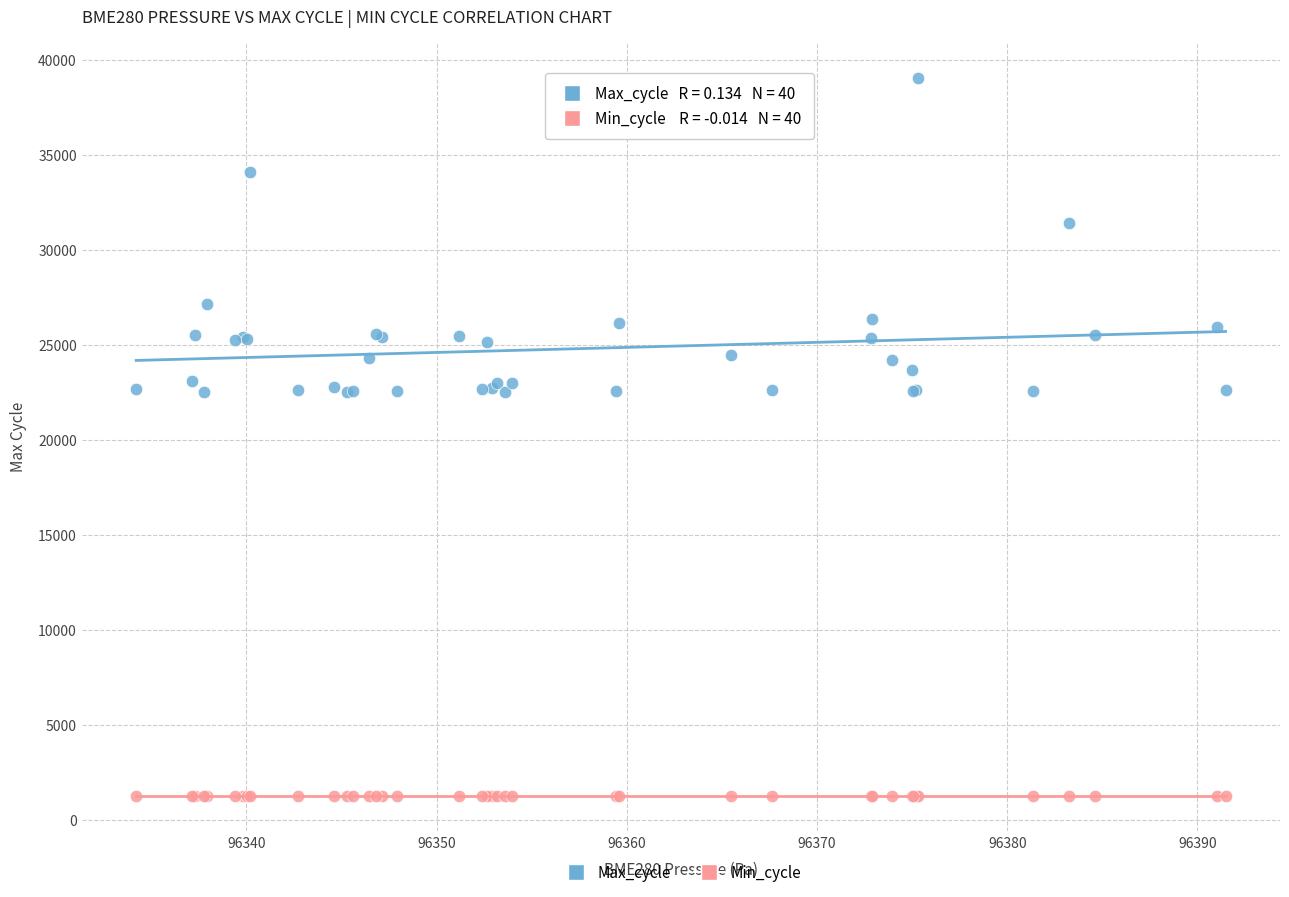

Which series has the largest Y range (max minus min)?

Max_cycle